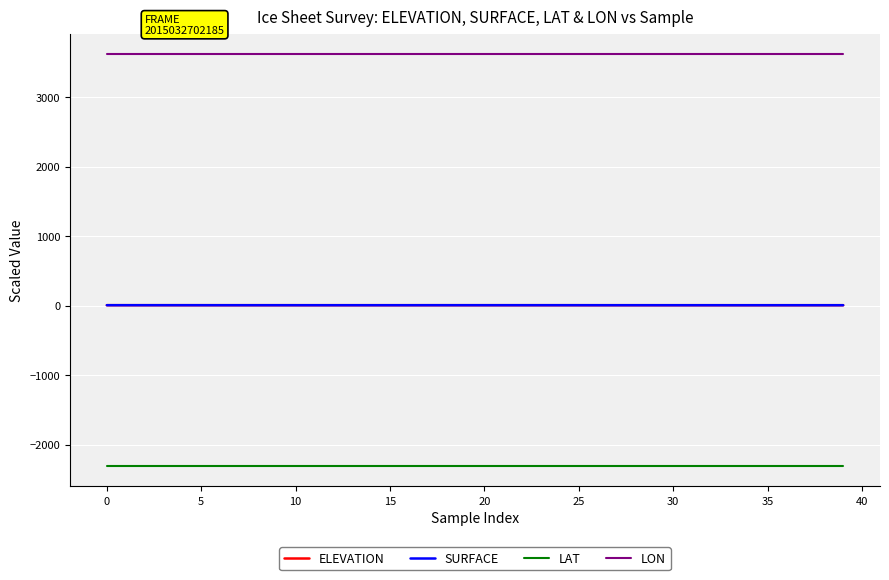

What is the minimum value for LON?

3622.6